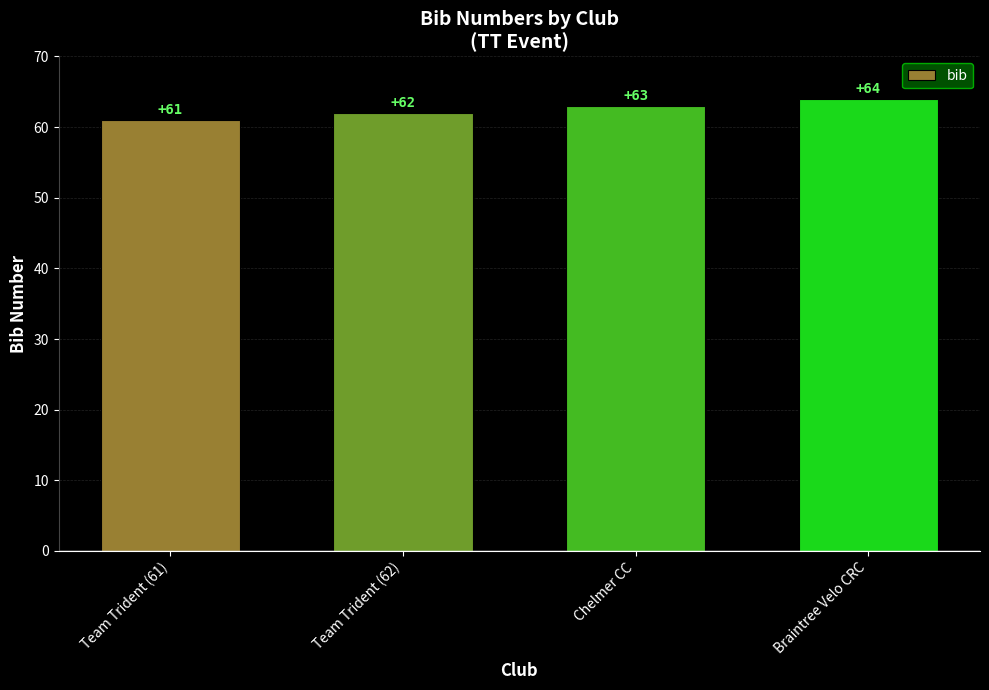

How many values are between 62 and 64?

3